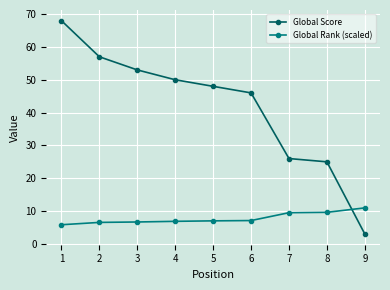

Read the Global Rank (scaled) value at 3.

6.7